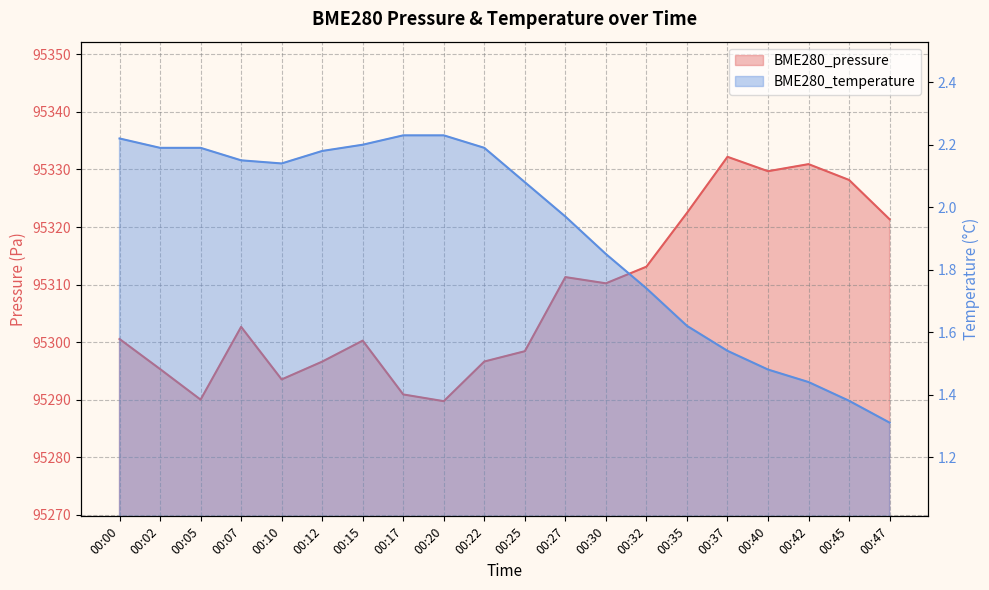

At 00:42, list the series in order from largest to smallest.

BME280_pressure, BME280_temperature